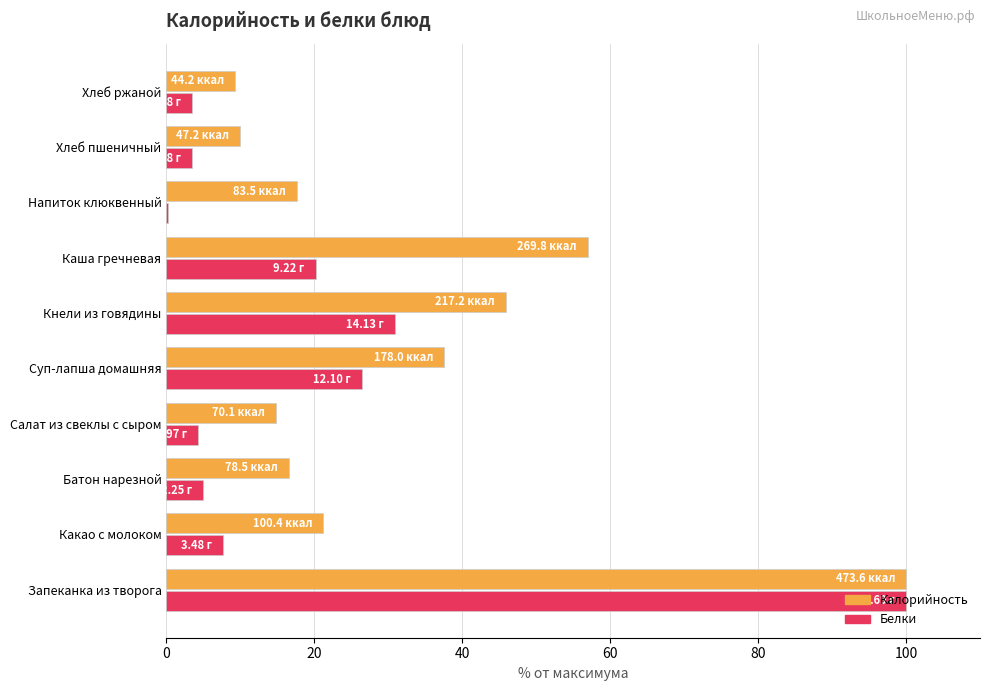

Between Суп-лапша домашняя and Кнели из говядины, which series saw the biggest shift?

Калорийность